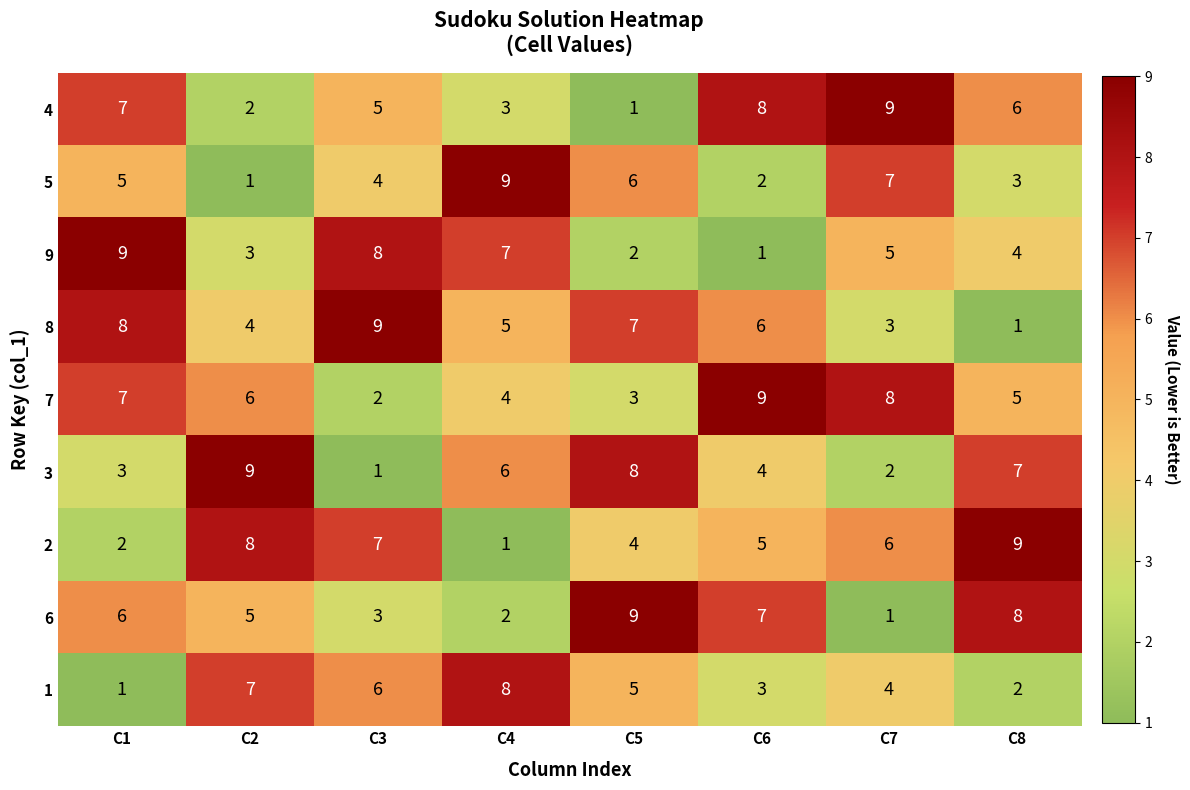

What is the greatest value displayed?

9